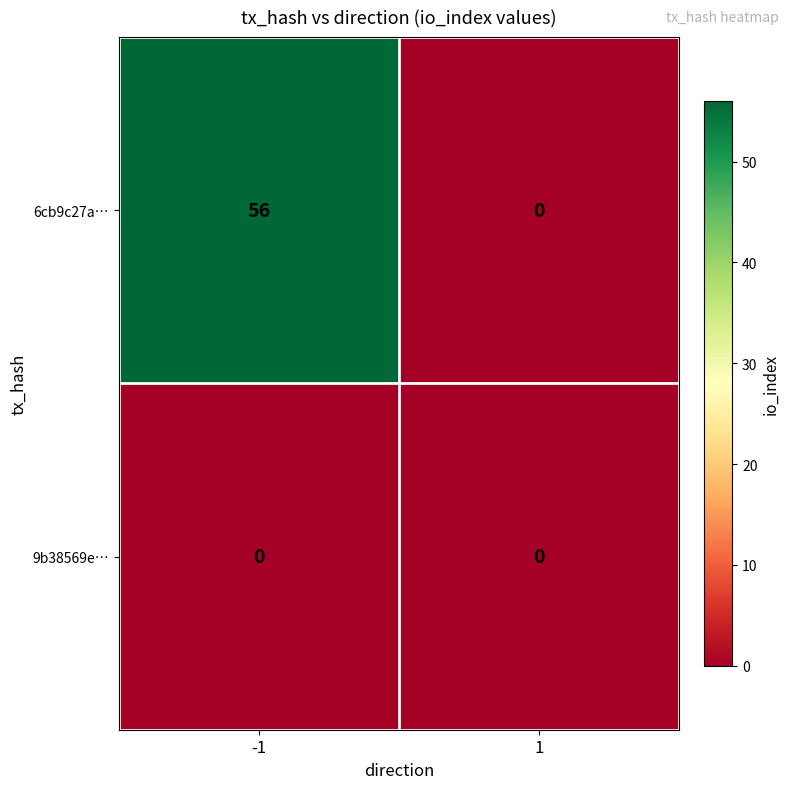

Reading left to right, what are all the values shown in this chart?

6cb9c27a…: 56	0
9b38569e…: 0	0